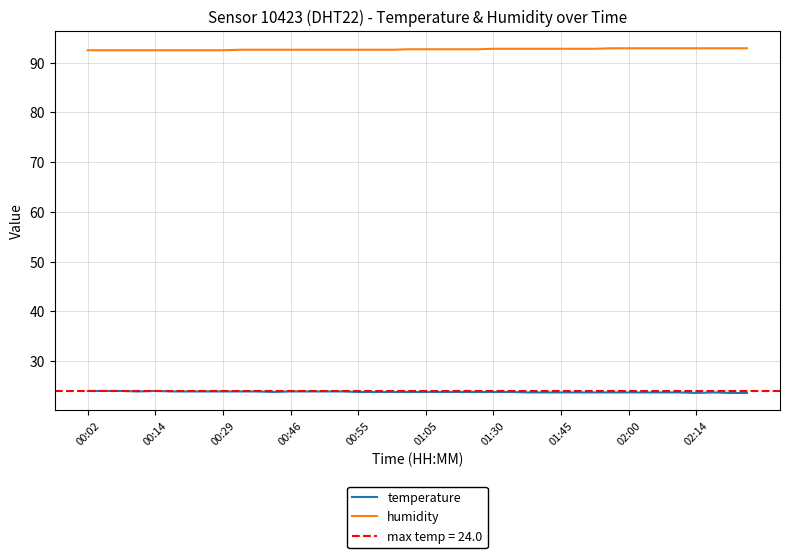

True or false: humidity and temperature cross at least once.

False